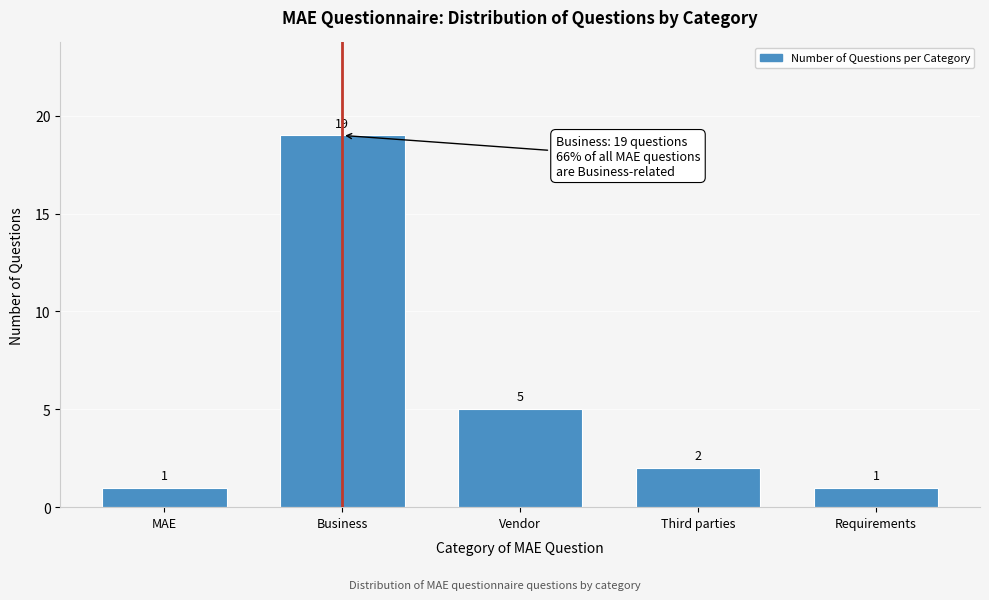

Reading left to right, extract all data points from this chart.

MAE=1	Business=19	Vendor=5	Third parties=2	Requirements=1